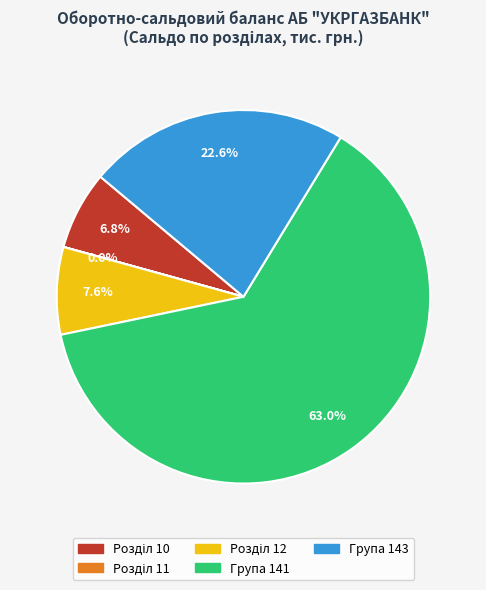

Is there any slice that represents more than half of the pie?

Yes